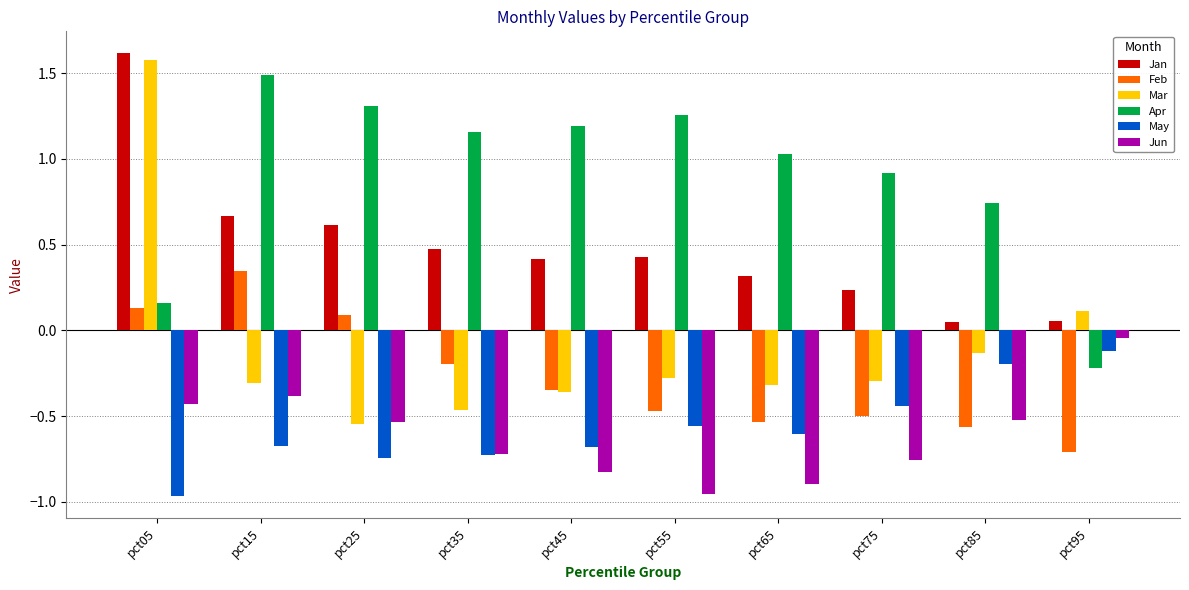

How many data points does each series have?

10